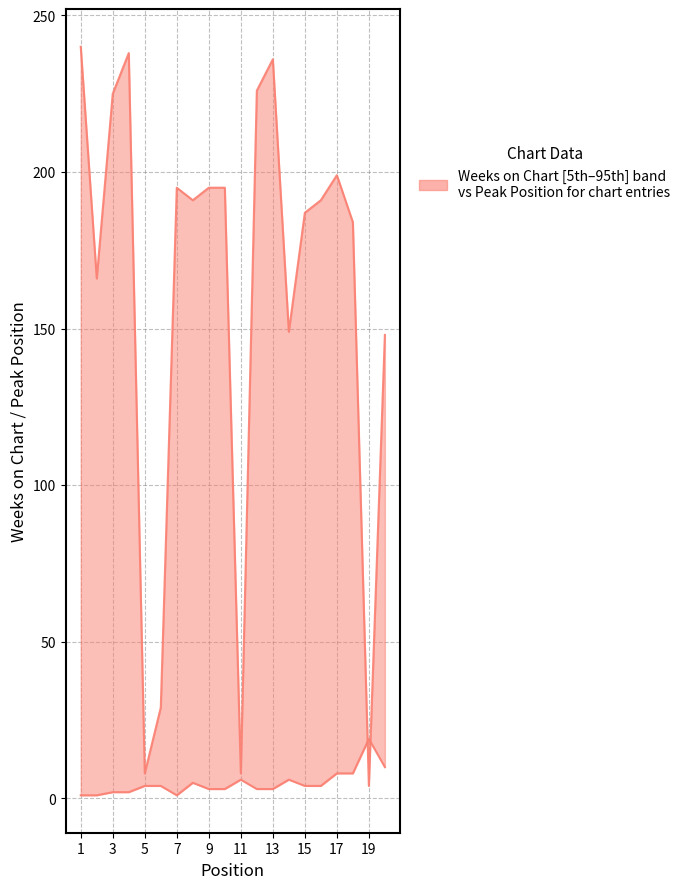

What is the label of the 1st point from the left?

1